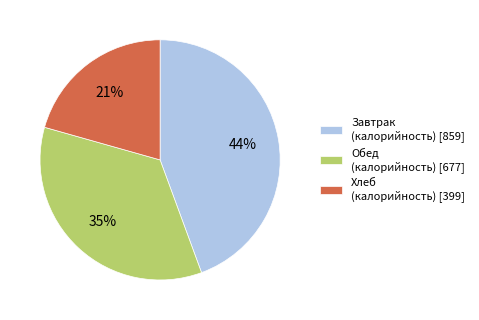

To the nearest percent, what is the combined percentage of Хлеб (калорийность) [399] and Завтрак (калорийность) [859]?

65%